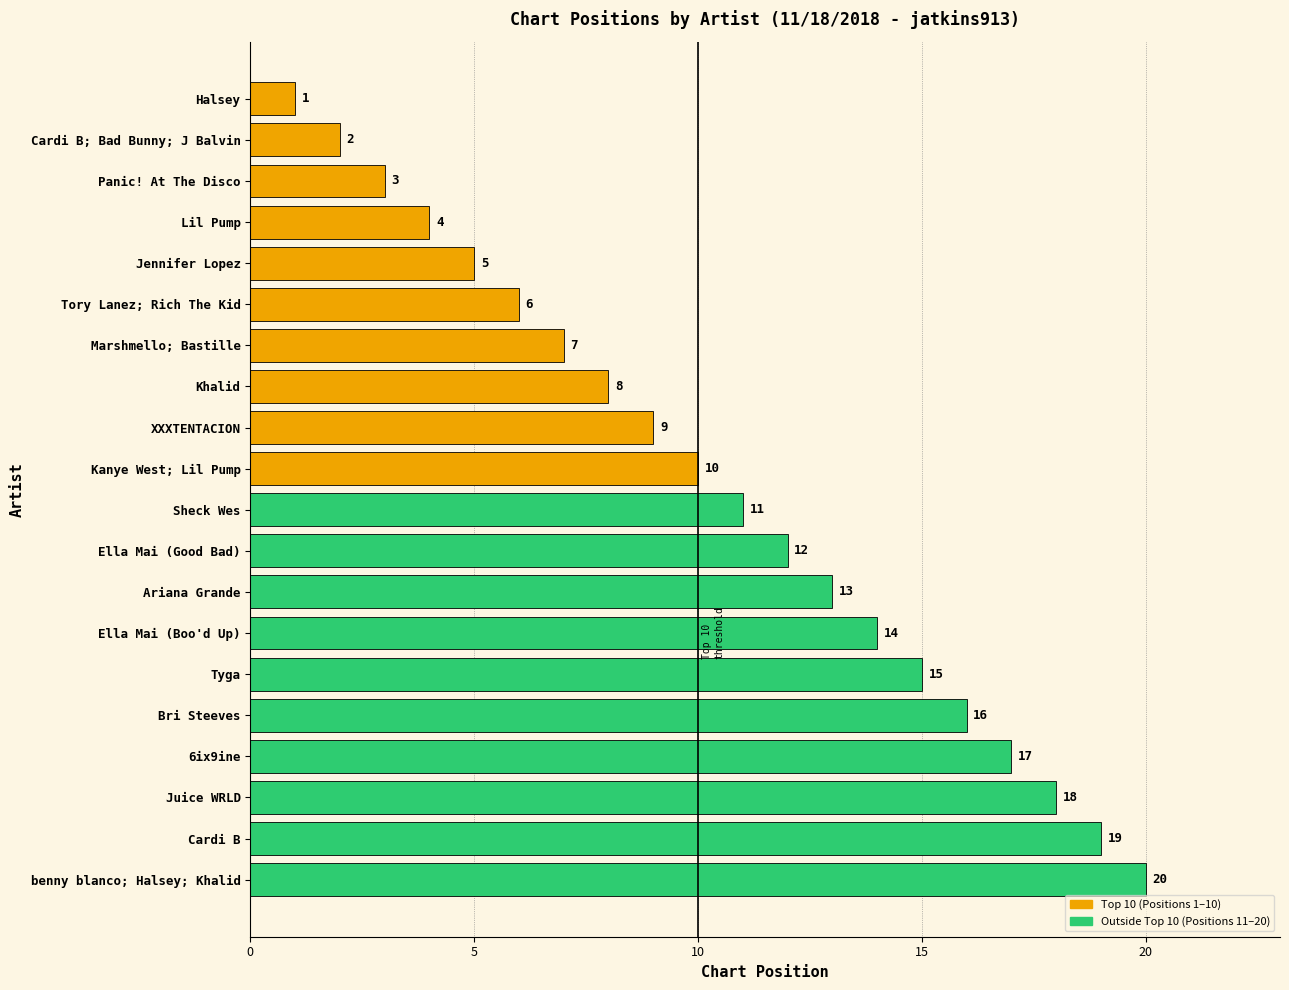

Count the number of data series in this chart.

1